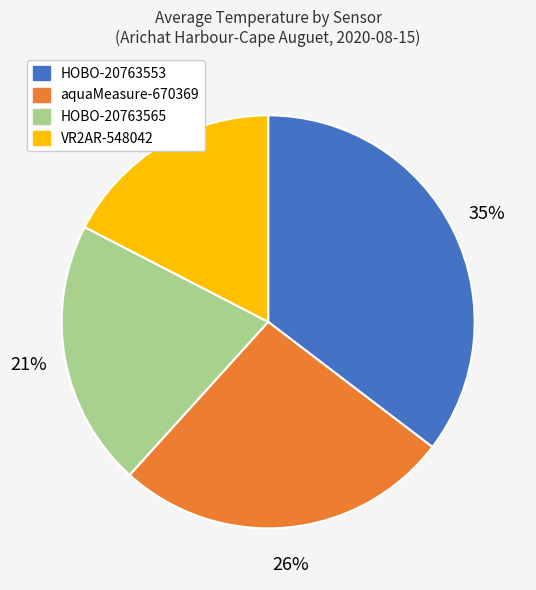

To the nearest percent, what is the combined percentage of HOBO-20763553 and aquaMeasure-670369?

62%